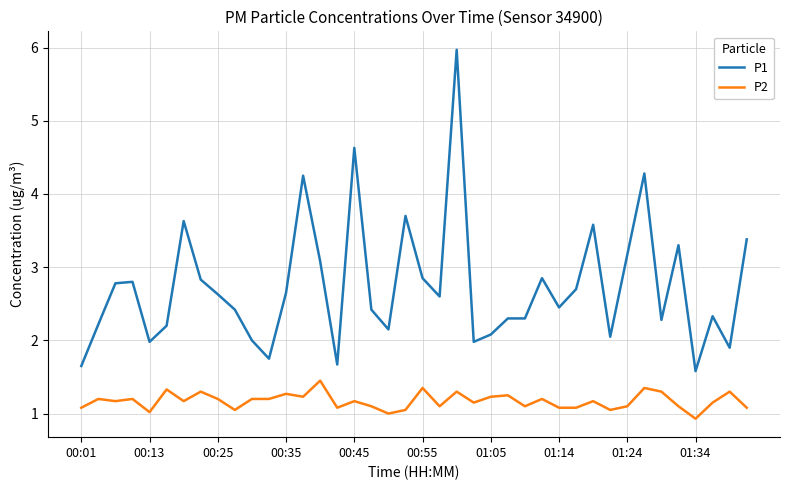

What is the difference between the maximum and minimum values in the P1 series?

4.4